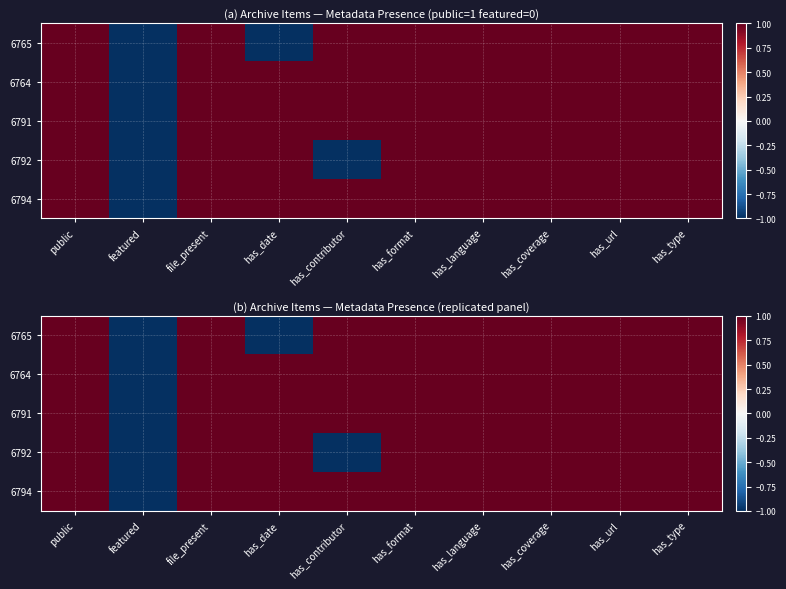

Rank the series at has_language from highest to lowest value.

6765, 6764, 6791, 6792, 6794